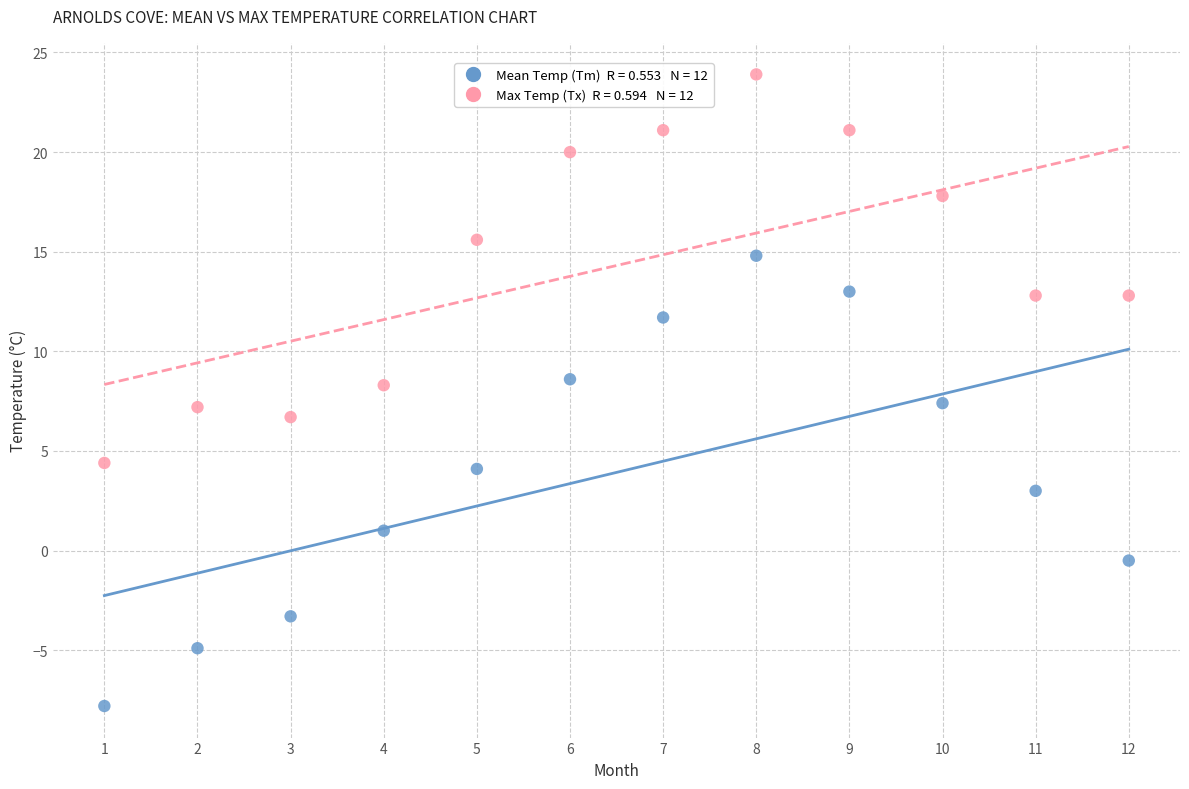

Across all data points, what is the range of X values (max minus min)?

11.0